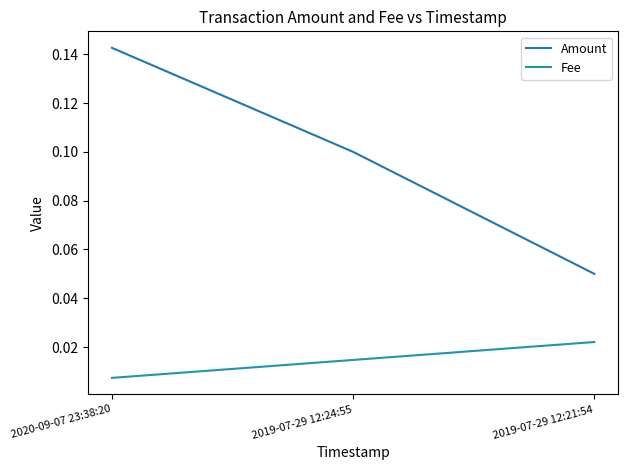

Reading left to right, extract all data points from this chart.

Amount: 2020-09-07 23:38:20=0.1	2019-07-29 12:24:55=0.1	2019-07-29 12:21:54=0.1
Fee: 2020-09-07 23:38:20=0.0	2019-07-29 12:24:55=0.0	2019-07-29 12:21:54=0.0